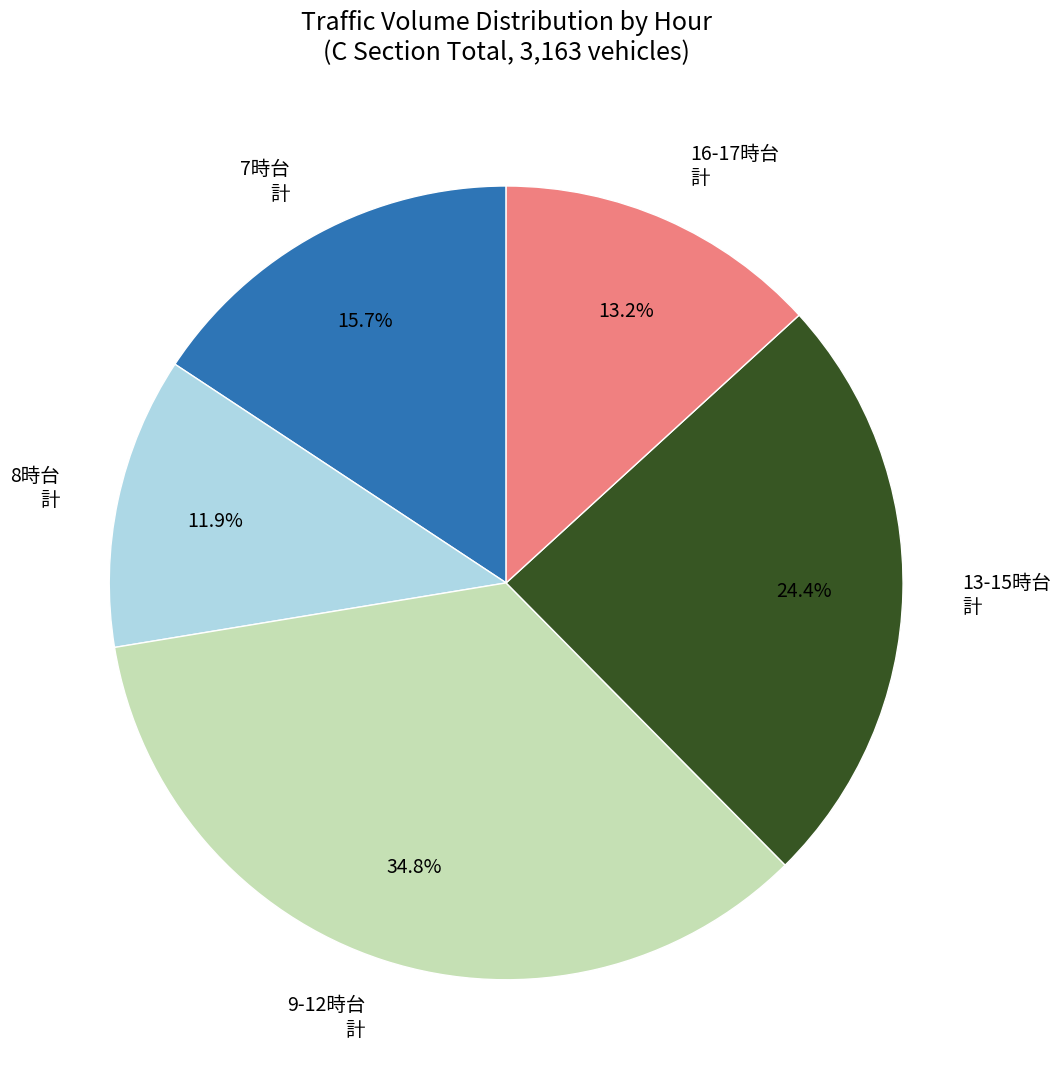

What is the smallest slice in the pie chart?

8時台 計